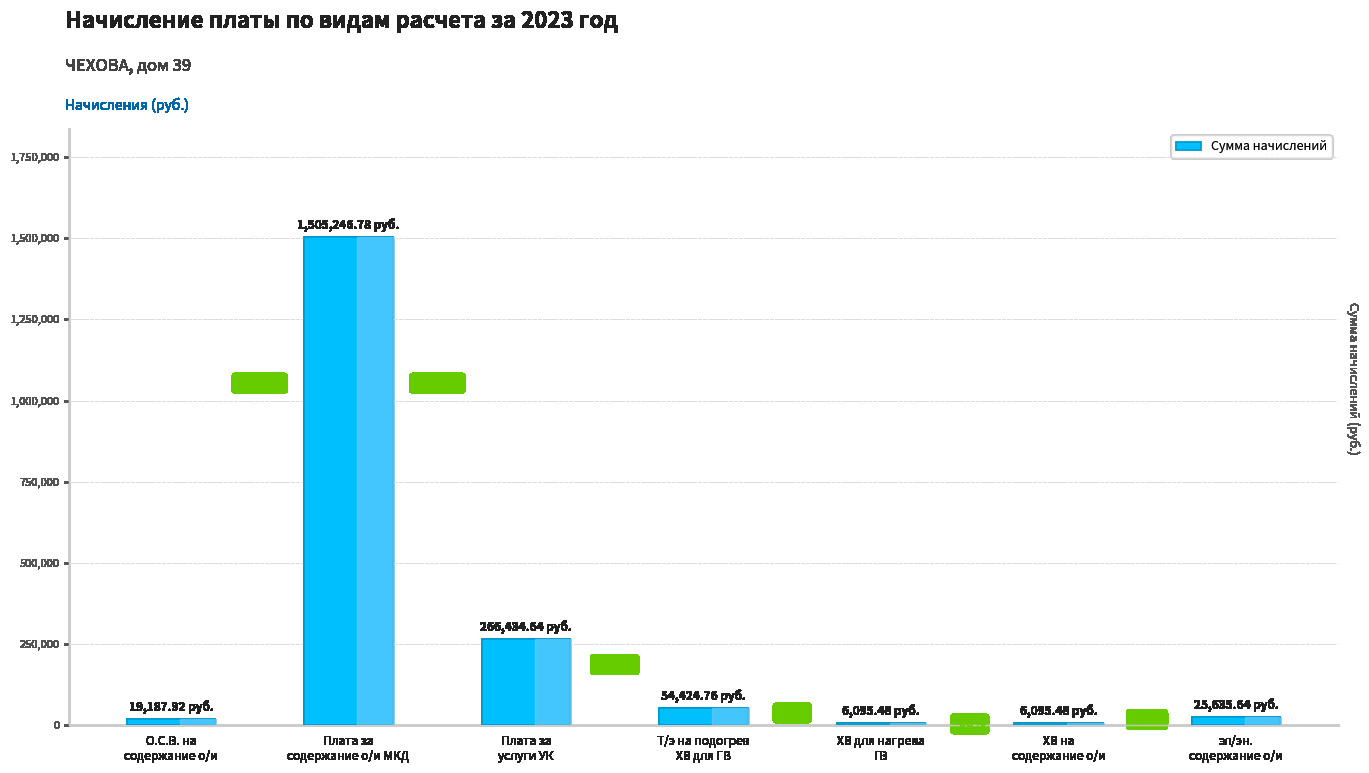

What is the smallest value displayed?

6095.5